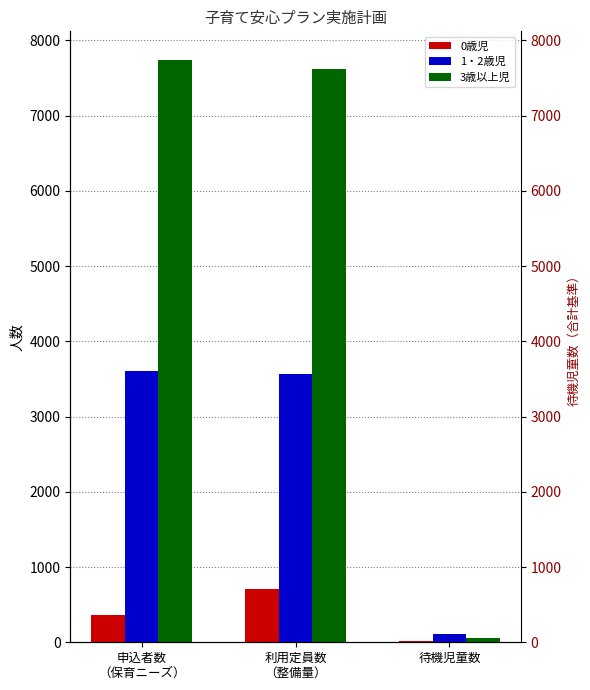

Which series changed the most between 申込者数
（保育ニーズ） and 待機児童数?

3歳以上児